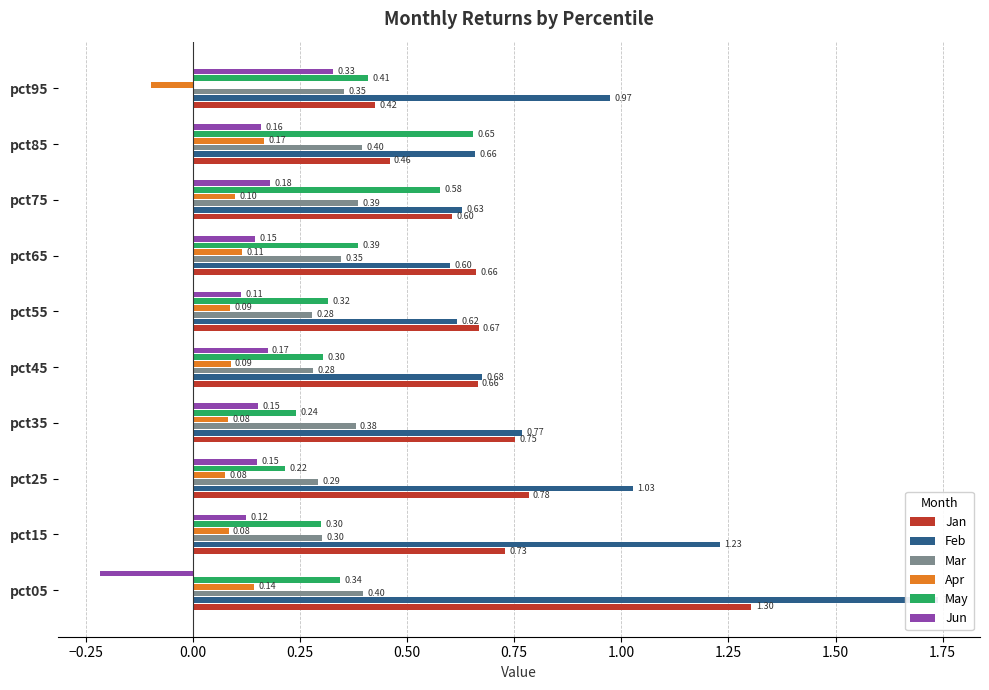

What is the sum of the Apr values at 0.50 and 0.25?

0.2